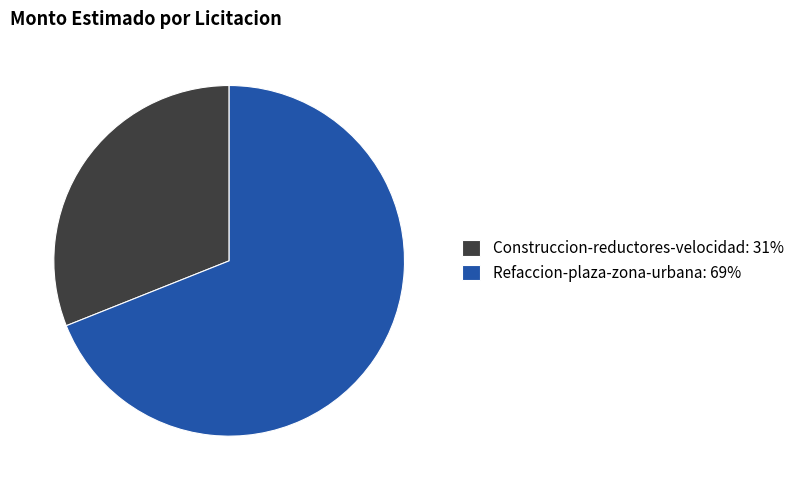

Which category has the biggest portion of the pie?

Refaccion-plaza-zona-urbana